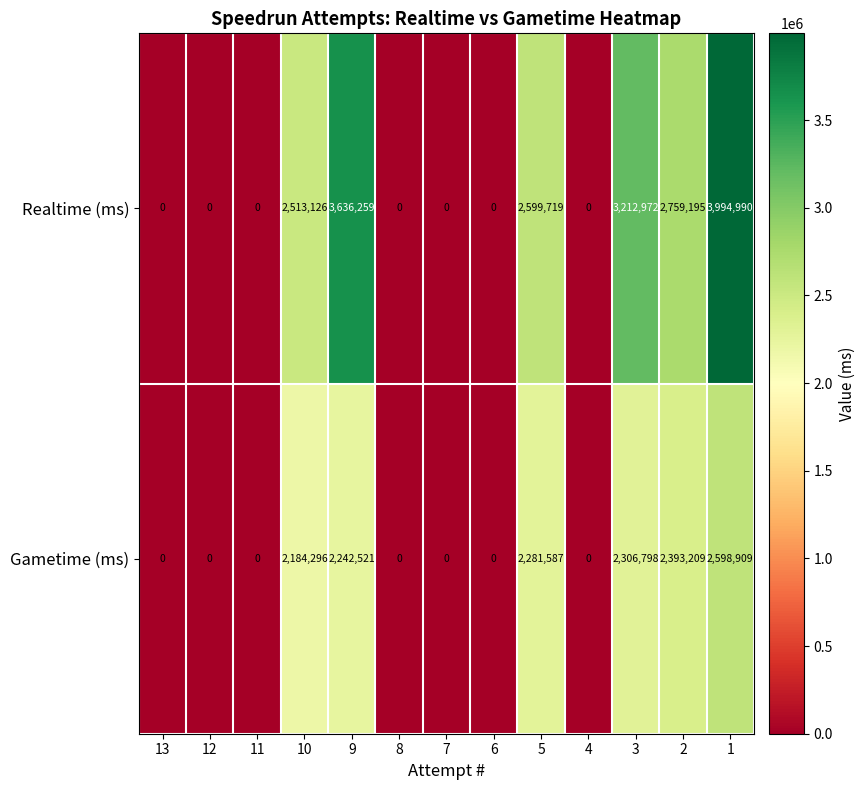

Reading right to left, what are all the values shown in this chart?

Realtime (ms): 3994990	2759195	3212972	0	2599719	0	0	0	3636259	2513126	0	0	0
Gametime (ms): 2598909	2393209	2306798	0	2281587	0	0	0	2242521	2184296	0	0	0